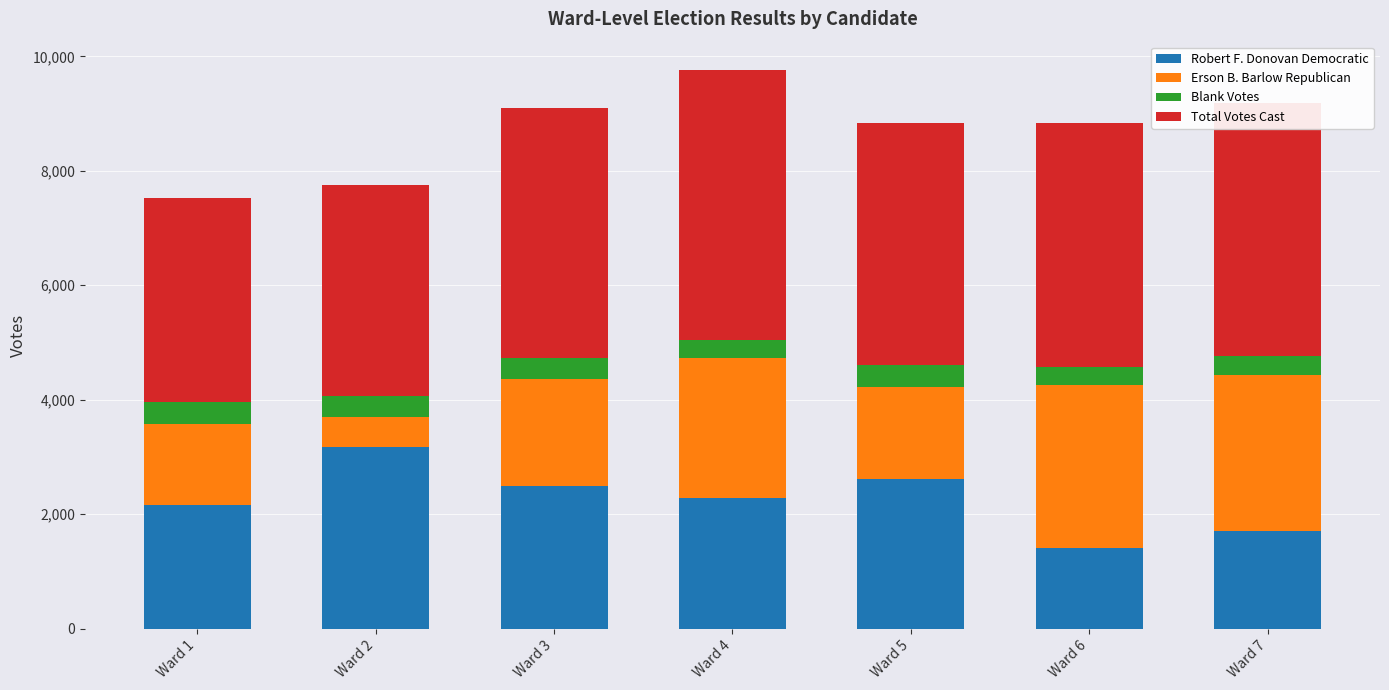

What is the difference between the second highest and minimum values in the Robert F. Donovan Democratic series?

1210